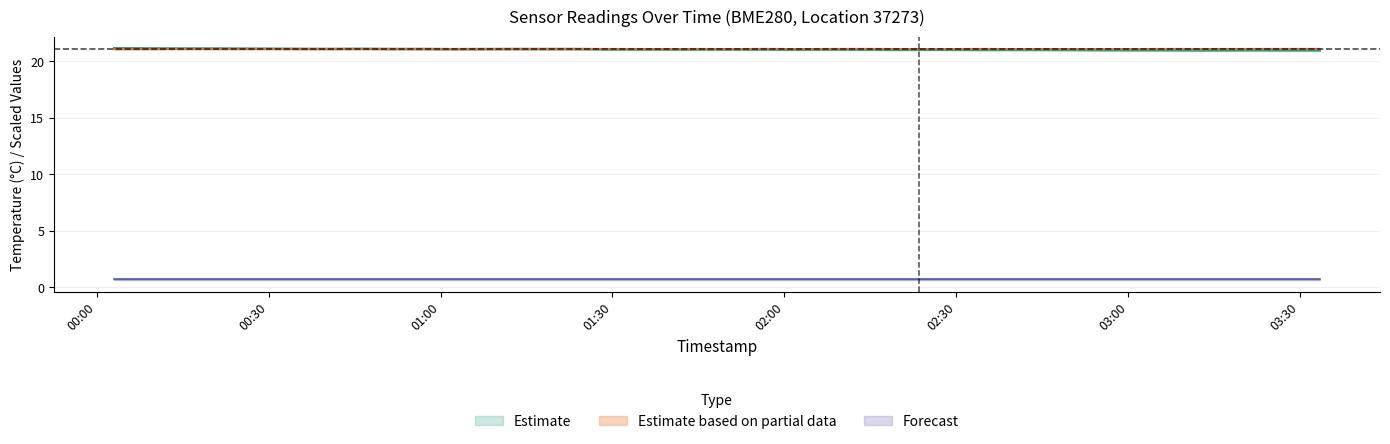

True or false: pressure and temperature cross at least once.

False